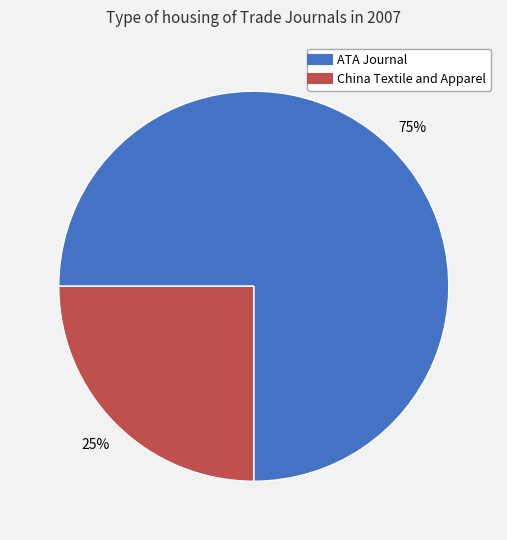

What percentage is the ATA Journal slice, to the nearest percent?

75%